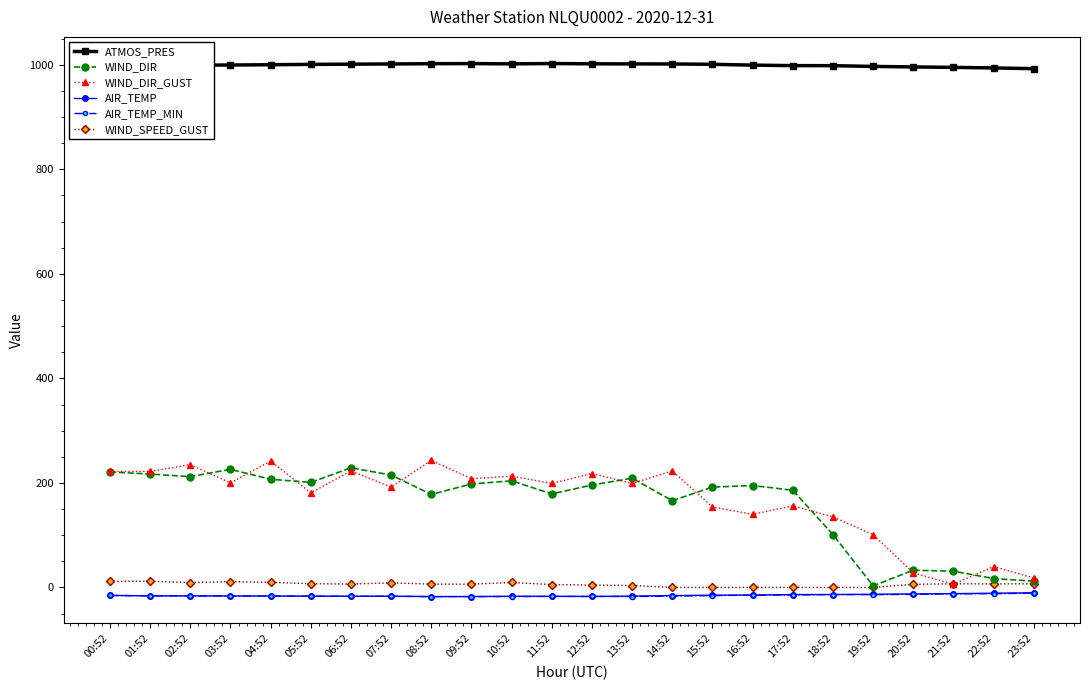

True or false: AIR_TEMP and WIND_SPEED_GUST cross at least once.

False